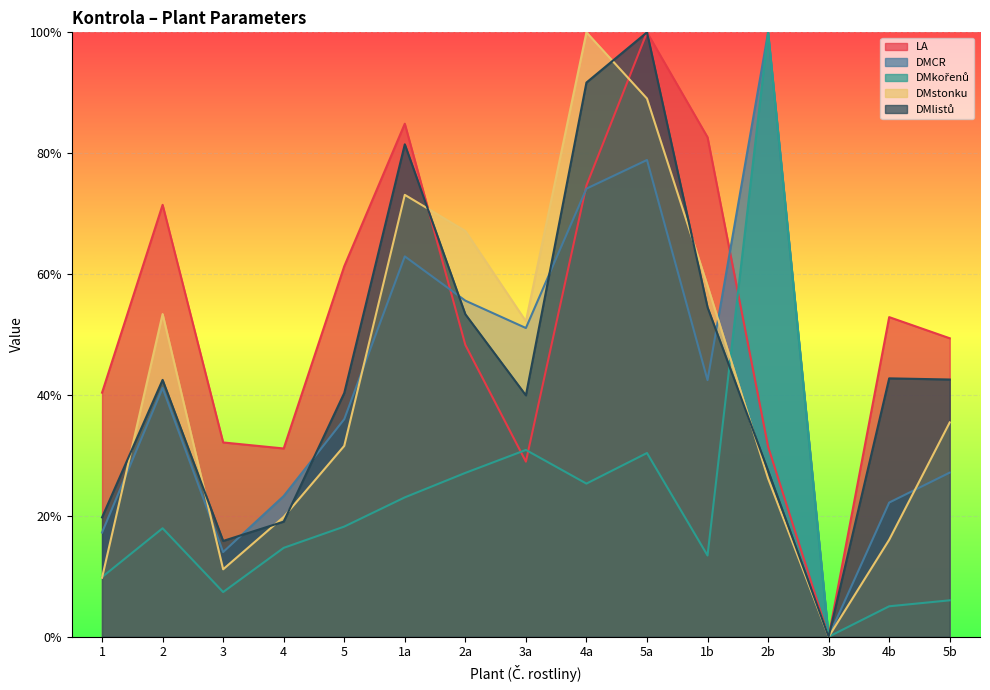

At which category does DMkořenů reach its first local peak?

2